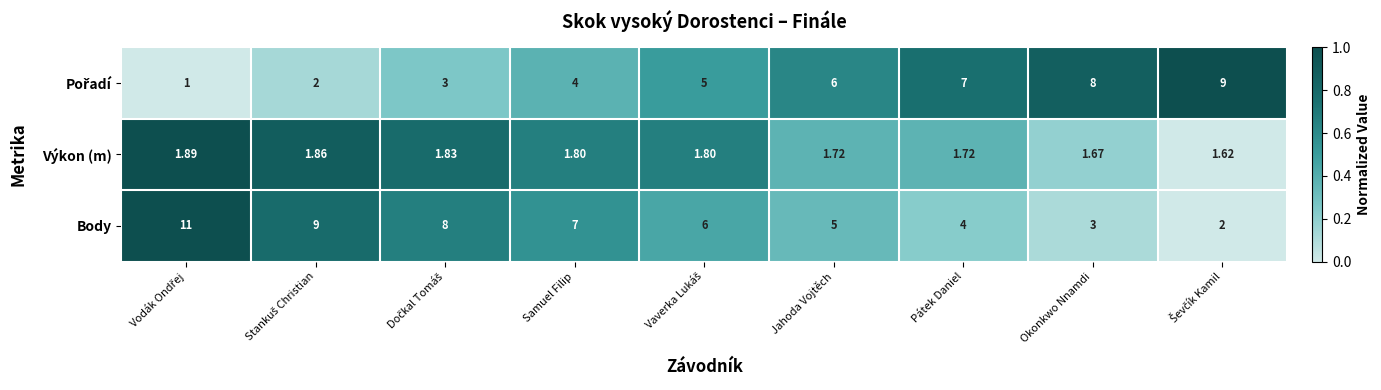

Which series has the widest spread of values?

Body